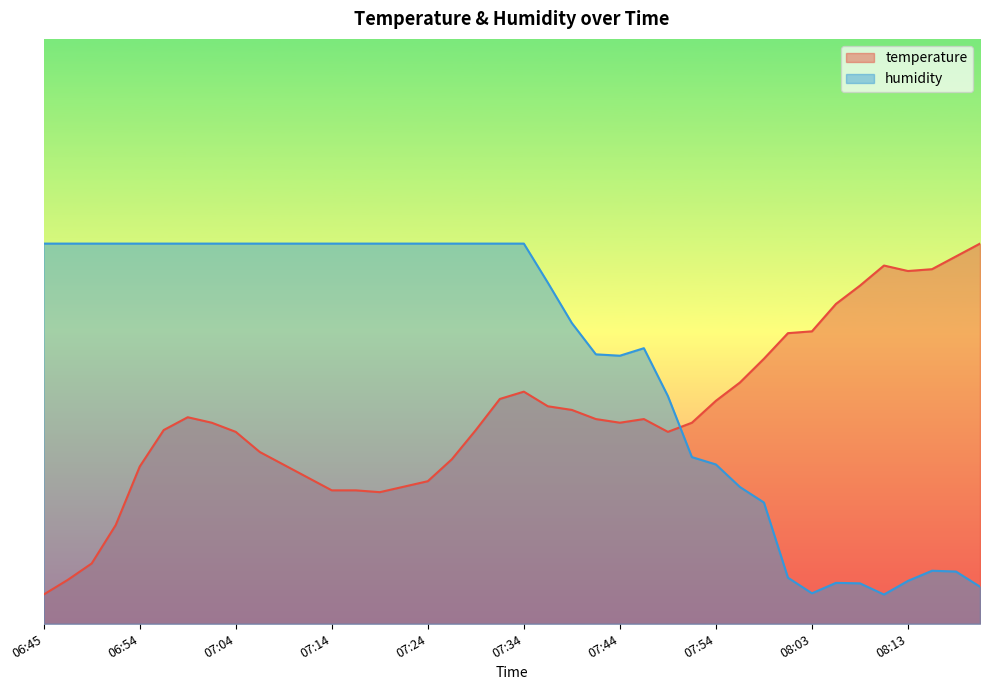

Does the chart display data point markers on the line(s)?

No